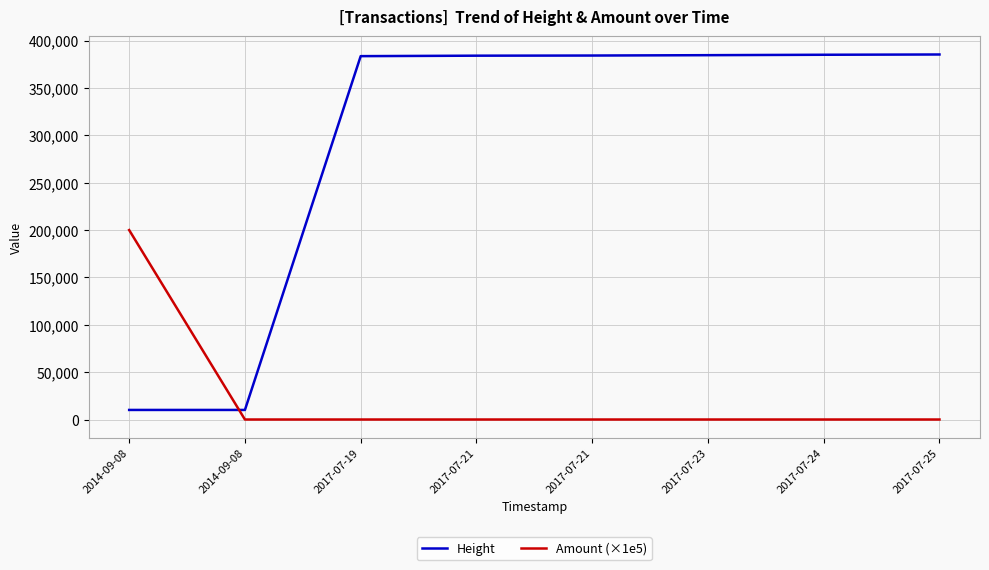

What is the label of the 6th point from the right?

2017-07-19